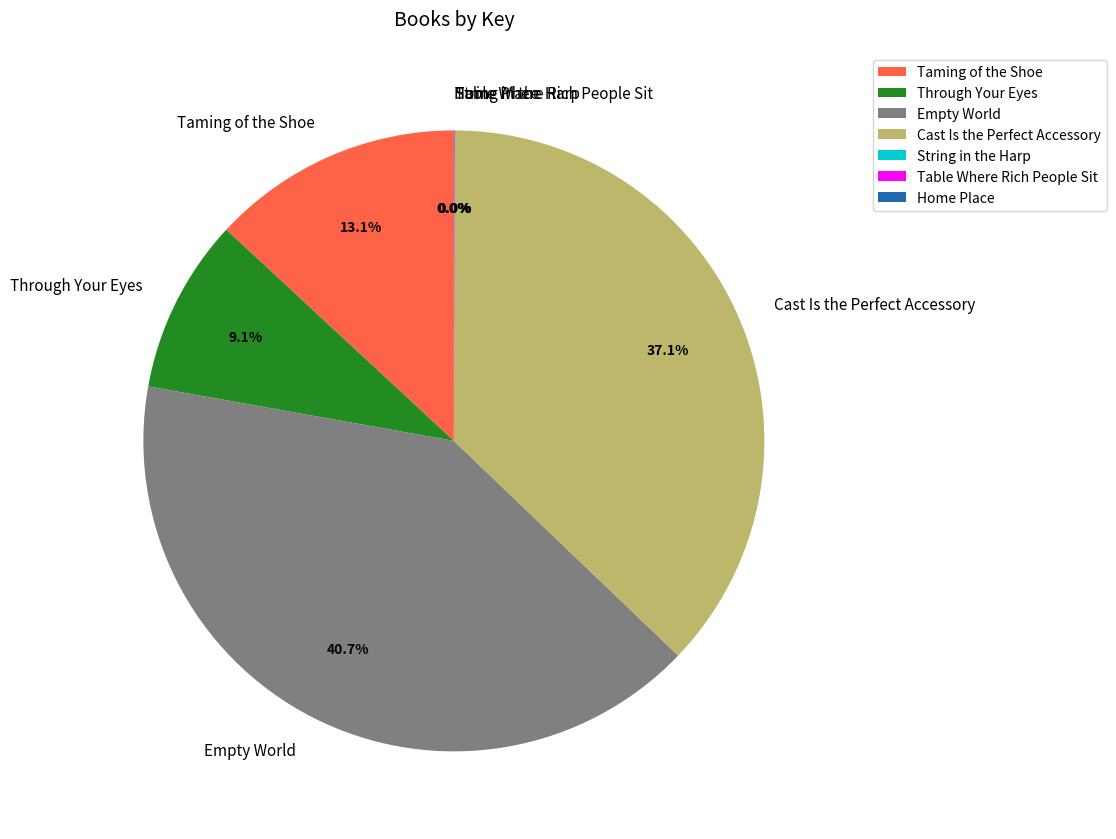

To the nearest percent, what percentage of the pie is Taming of the Shoe?

13%